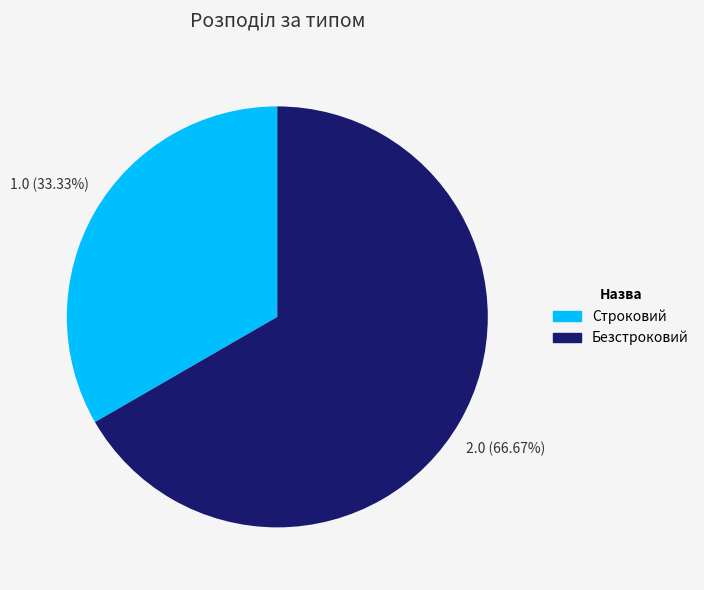

To the nearest percent, what is the difference between the largest and smallest slice percentages?

33%